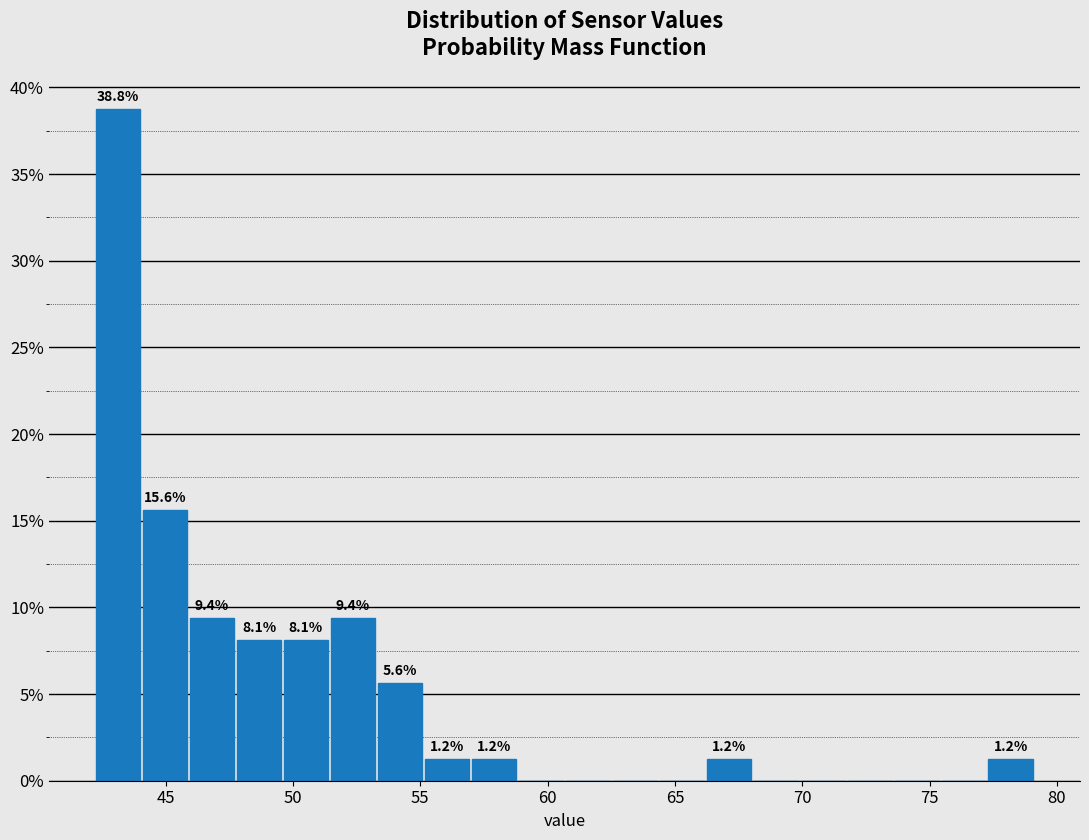

Around what value on the x-axis is the tallest bar? Give the approximate position of its centre, as read against the axis.

43.0